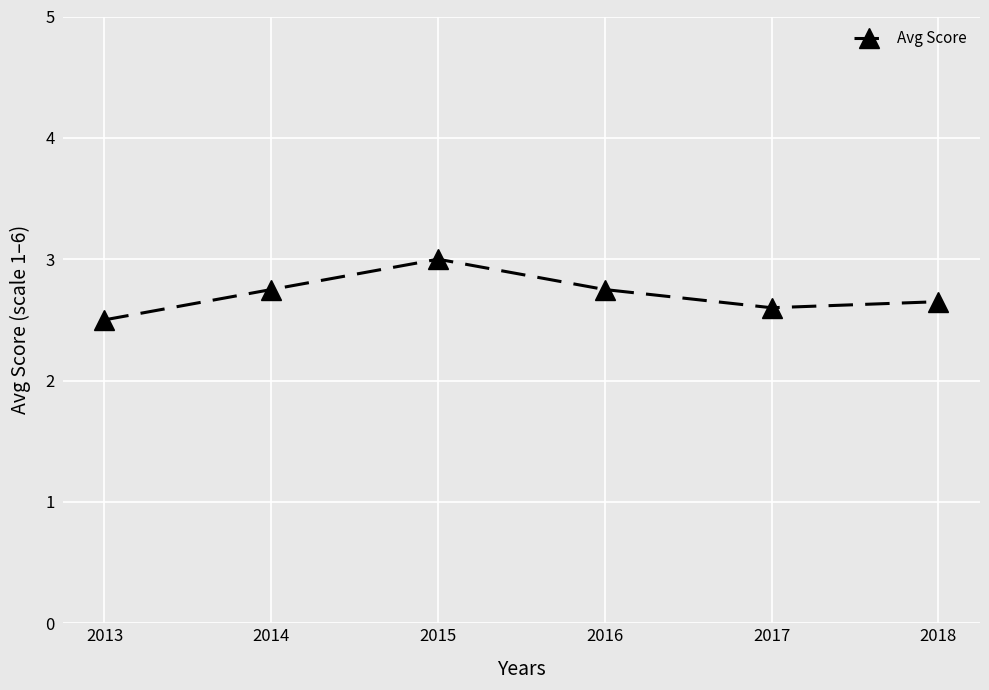

What is the difference between the maximum and second lowest values?

0.4